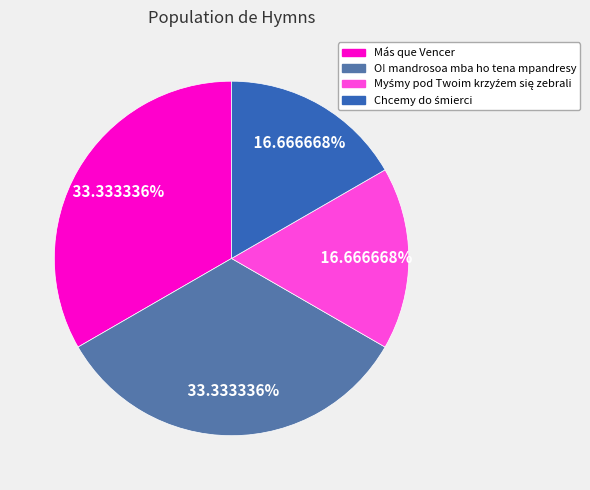

Does Más que Vencer account for over 50% of the chart?

No